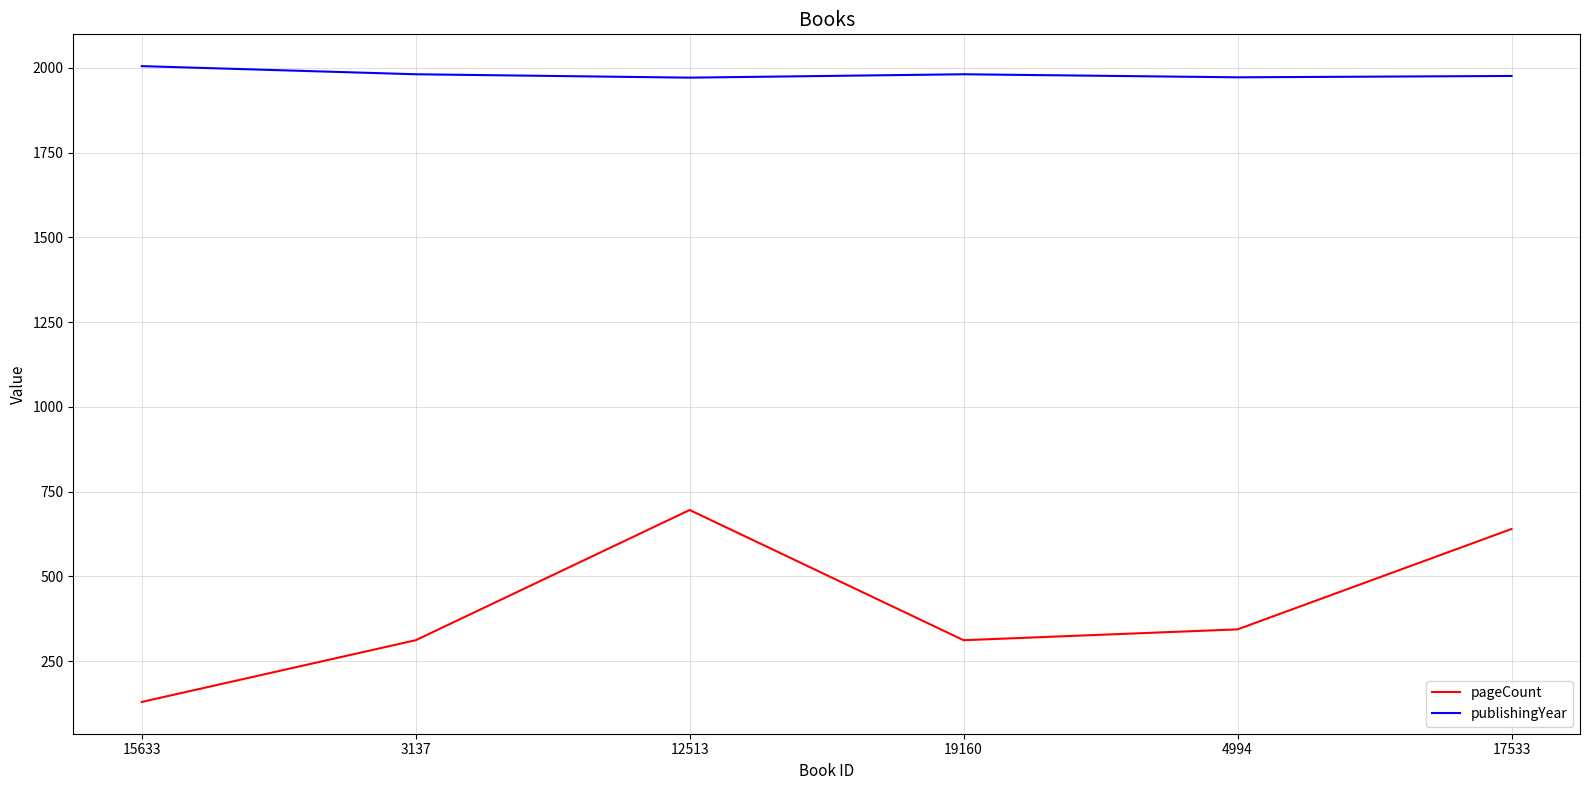

What is the smallest value displayed?

130